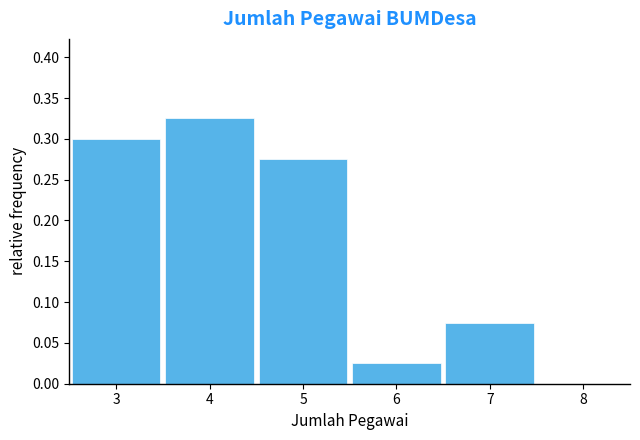

How tall is the bar that spans 4.5 to 5.5 on the x-axis? The values are not printed on the chart, so give them approximately, as read against the axis.

0.275